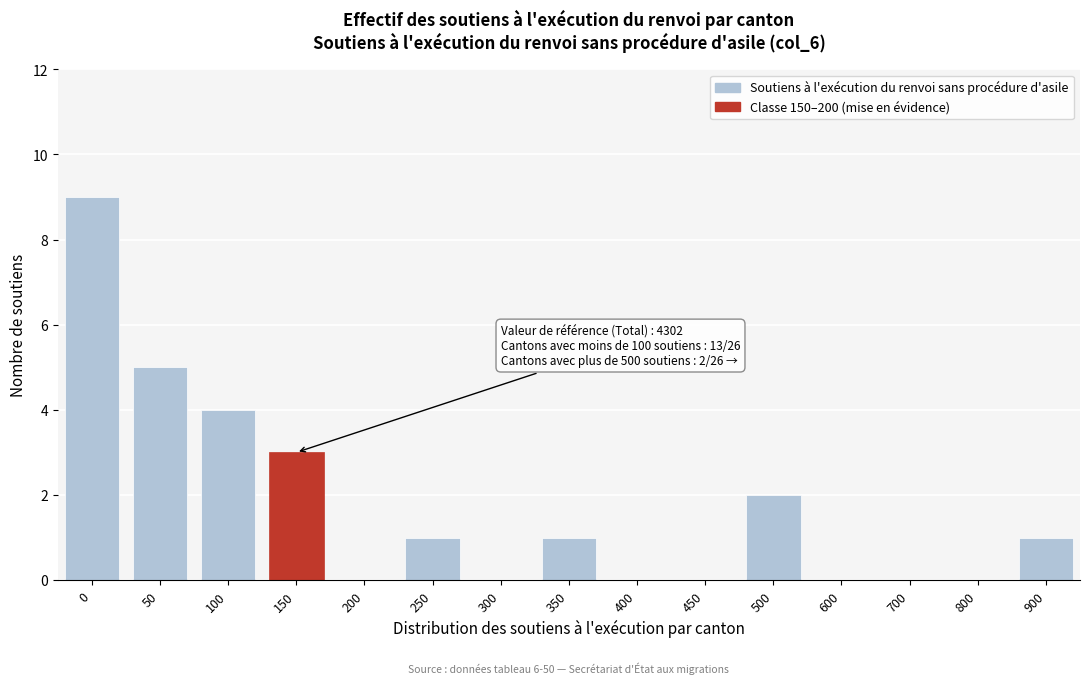

Reading left to right, list all the values displayed in this chart.

0=9	50=5	100=4	150=3	200=0	250=1	300=0	350=1	400=0	450=0	500=2	600=0	700=0	800=0	900=1